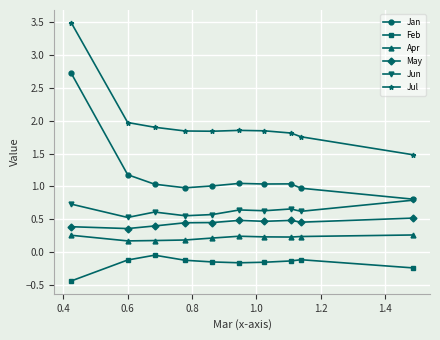

True or false: Jan and May intersect in this chart.

False